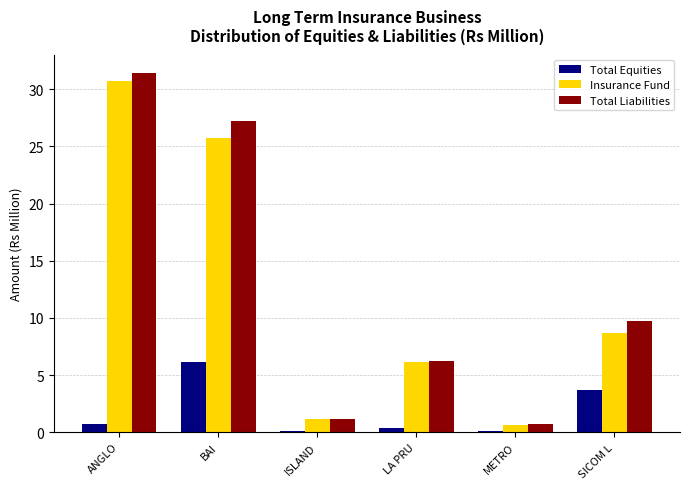

What is the difference between the Total Equities values at LA PRU and ANGLO?

0.3